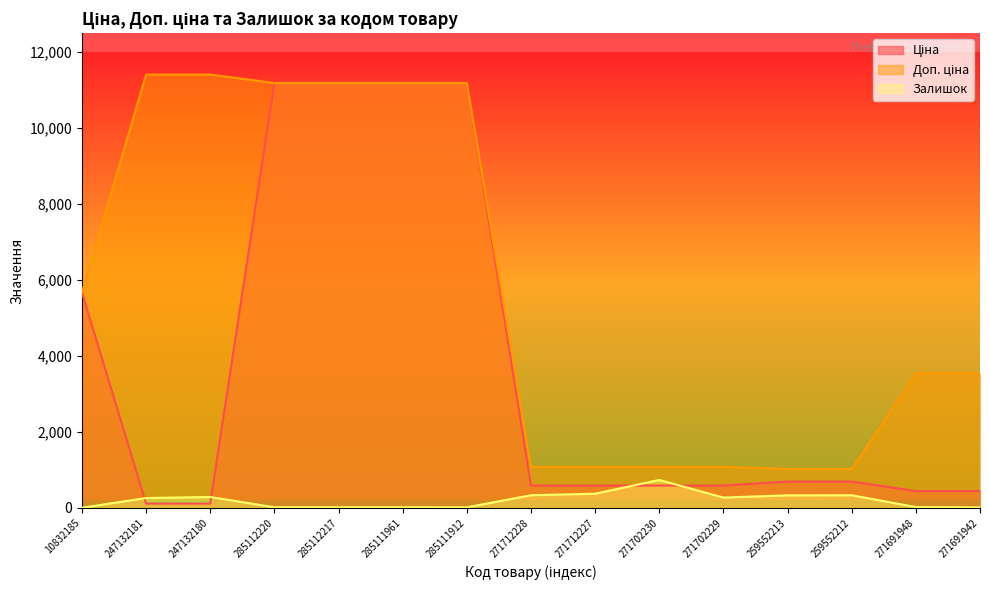

At which label does Доп. ціна reach its minimum?

259552213